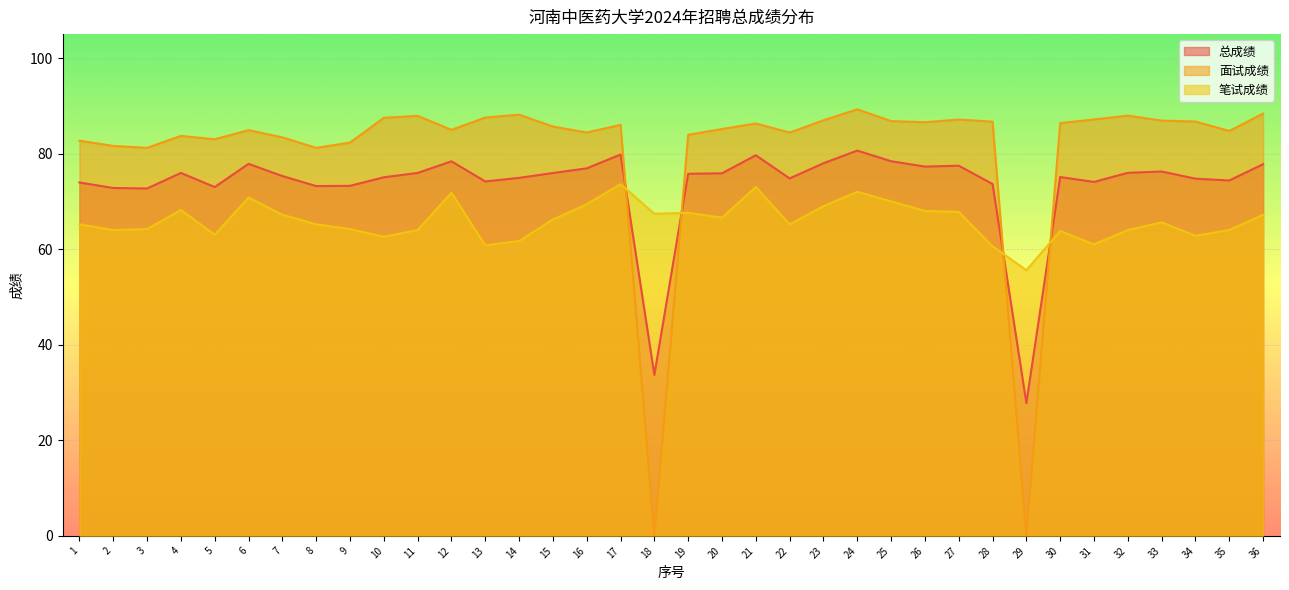

What is the minimum value for 总成绩?

27.8